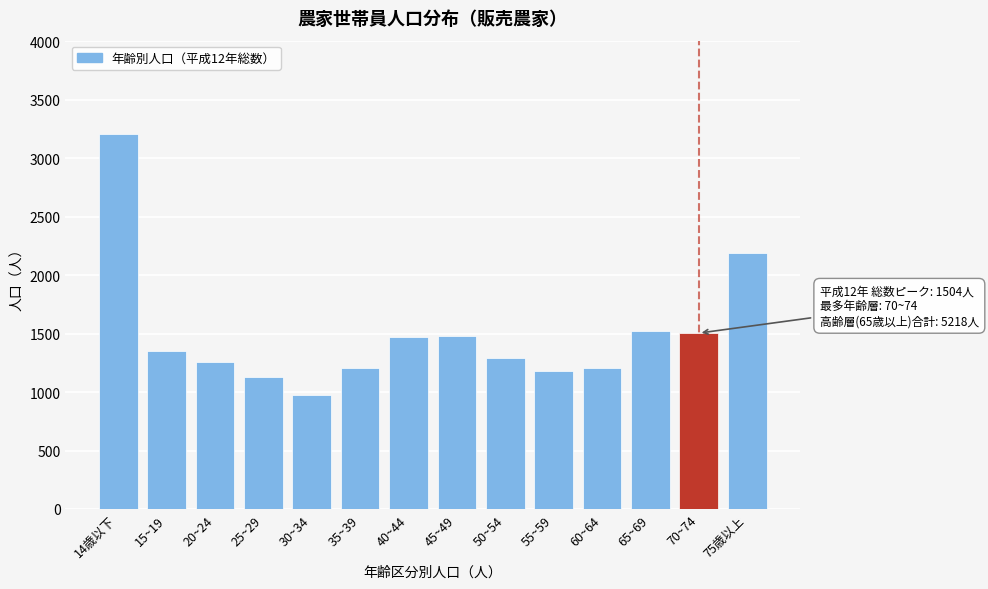

What is the ratio of the value at 50~54 to the value at 25~29?

1.1